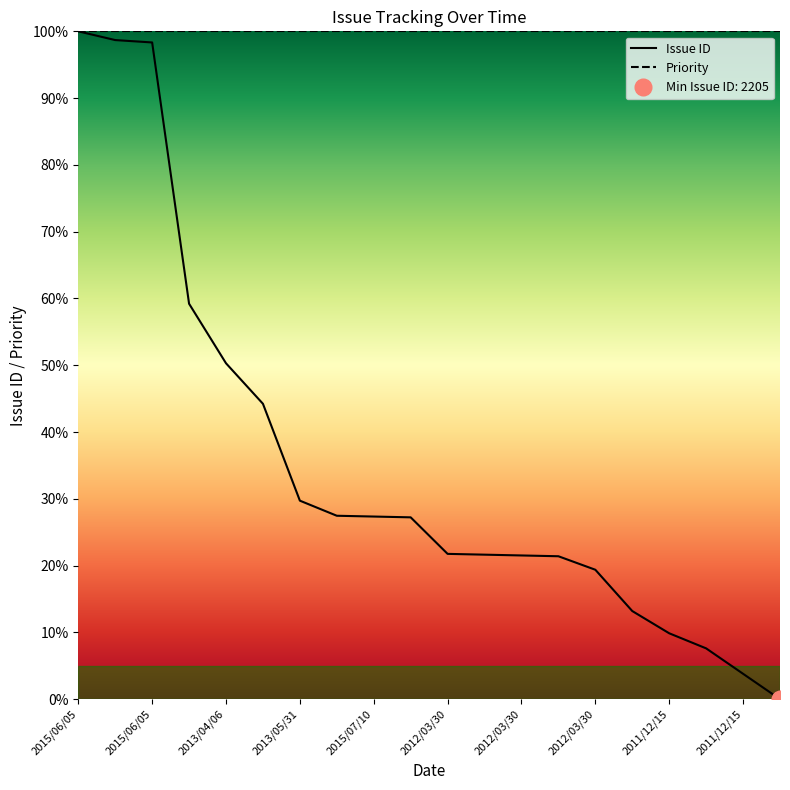

What is the greatest value displayed?

1.0